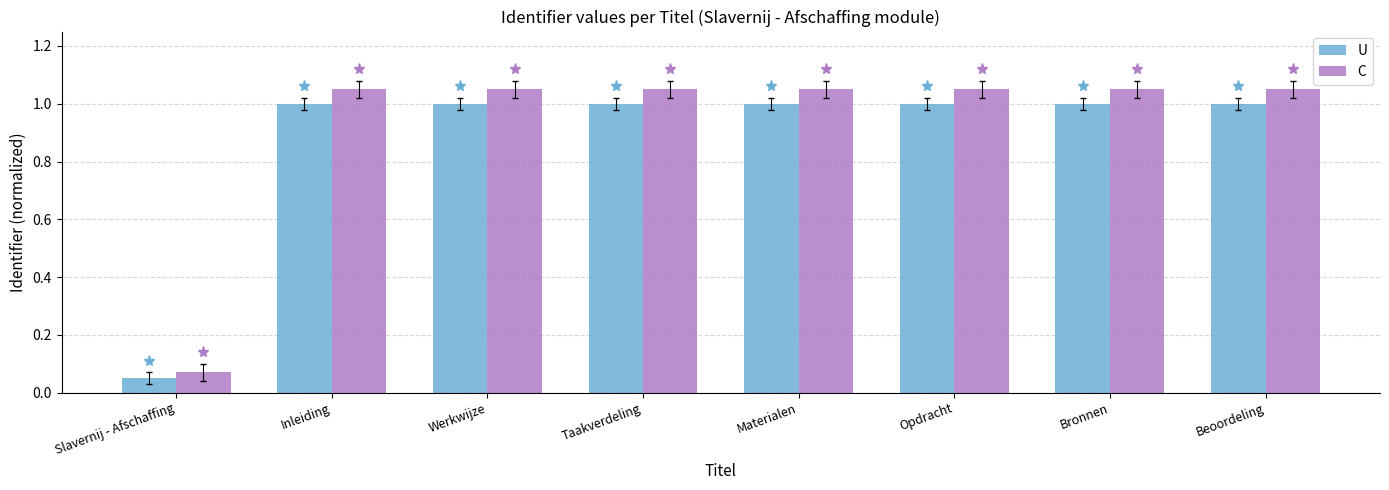

What is the label of the 7th bar from the right?

Inleiding